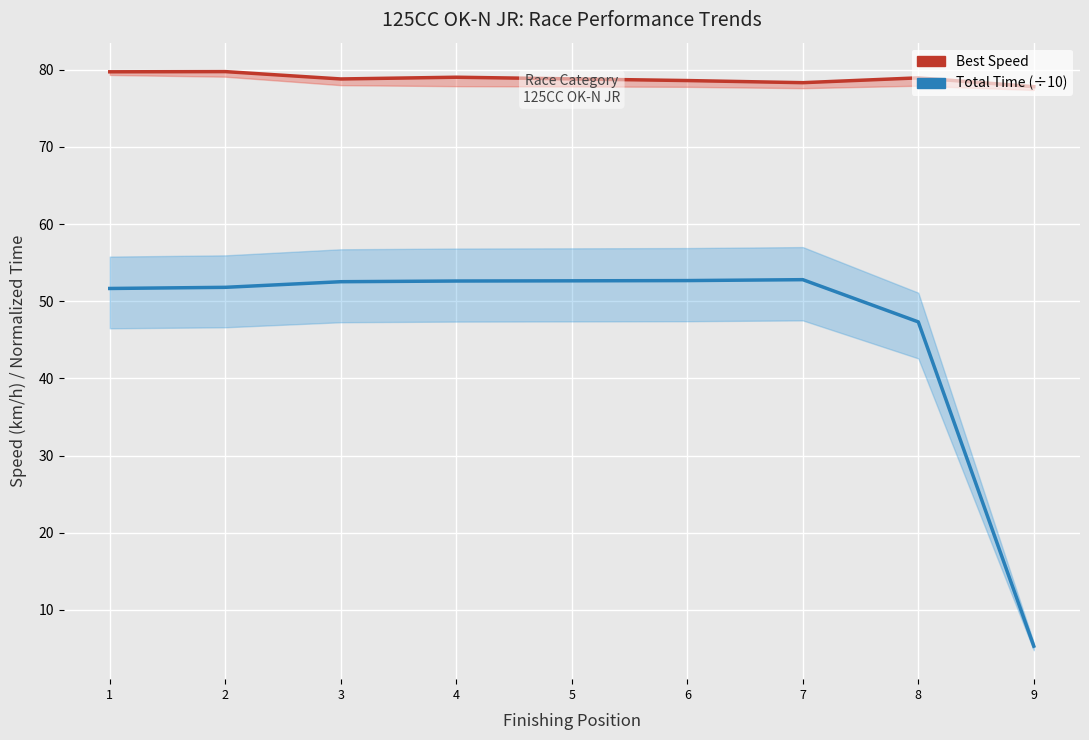

True or false: Total Time (÷10) has a value of 68.7 at 1.

False